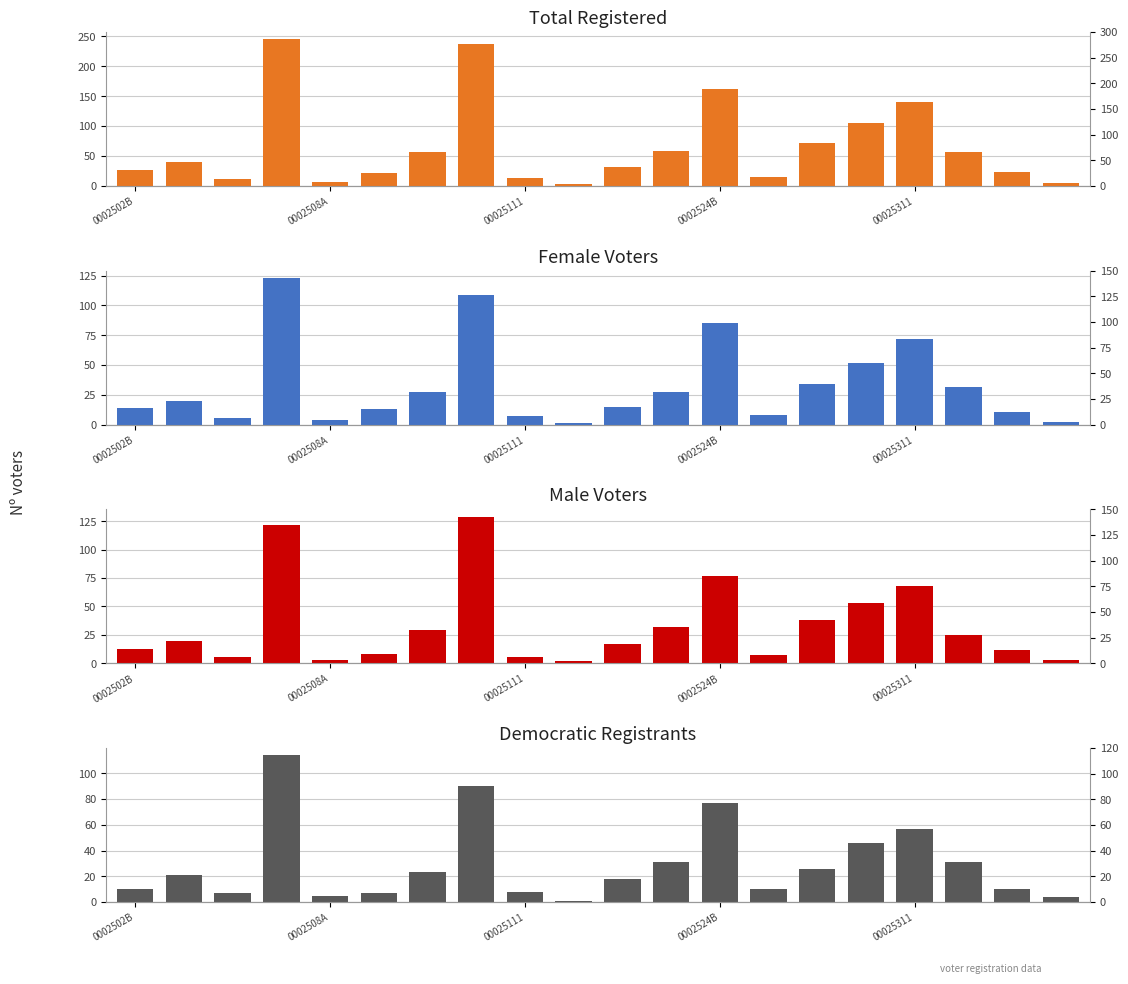

How many groups of bars are there?

20